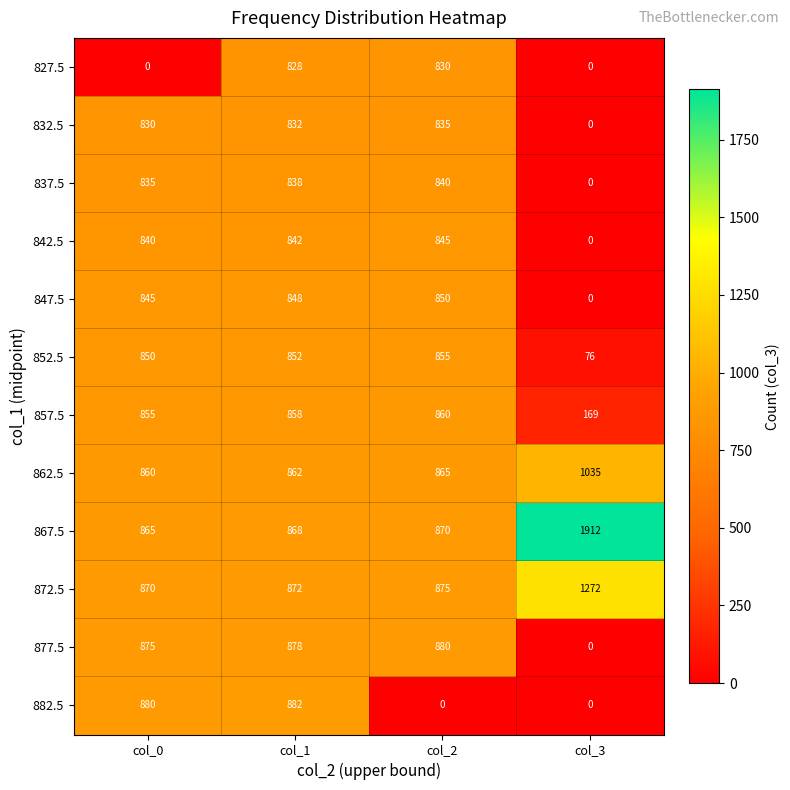

How many categories are shown in the chart?

4